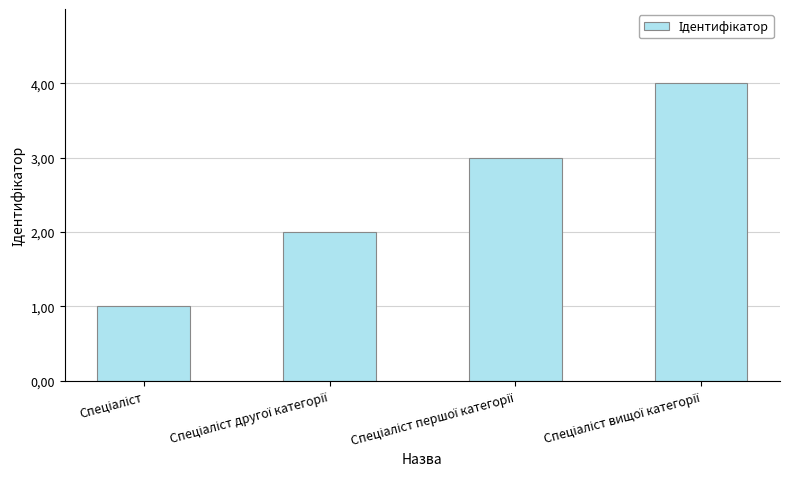

Reading left to right, transcribe all the data shown in this chart.

1	2	3	4